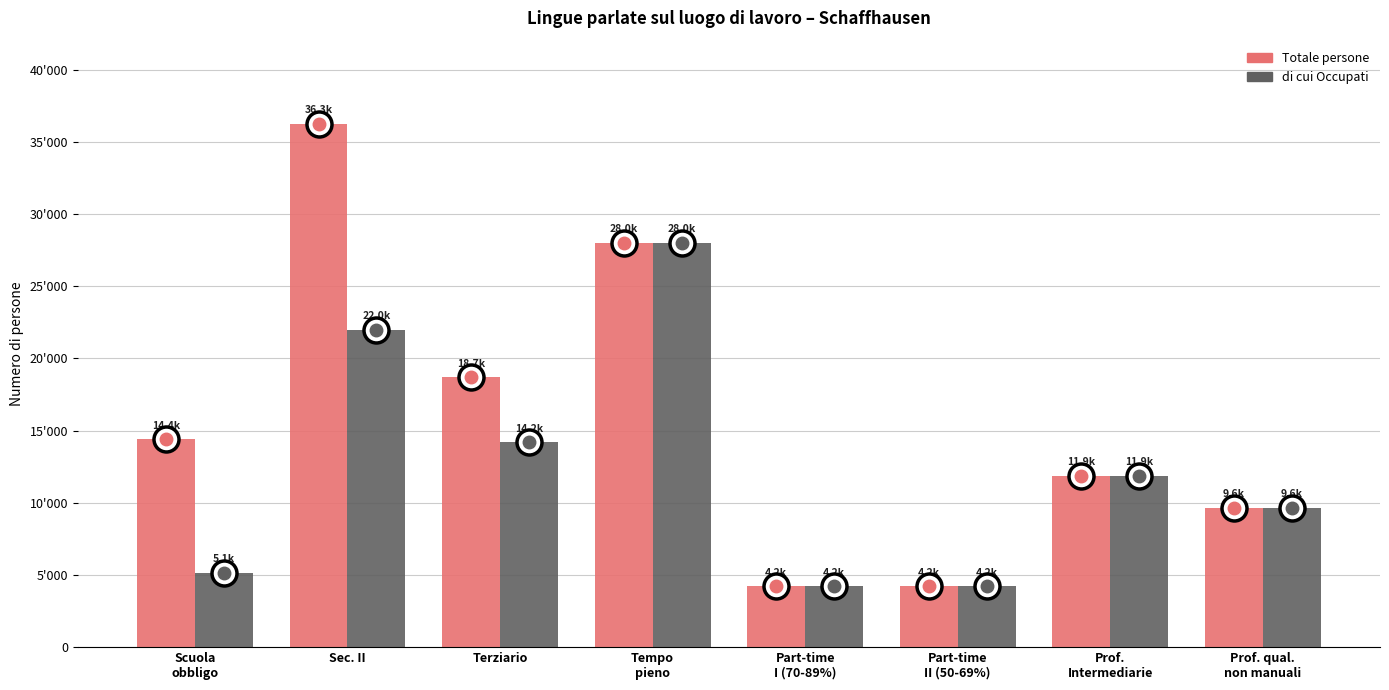

Does the chart contain stacked bars?

No